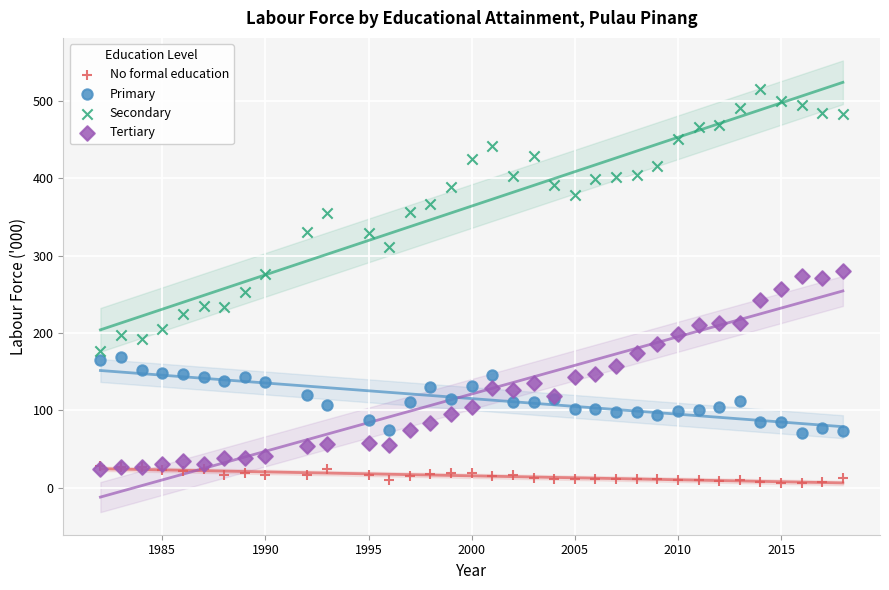

What are all the series names shown in the legend?

No formal education, Primary, Secondary, Tertiary